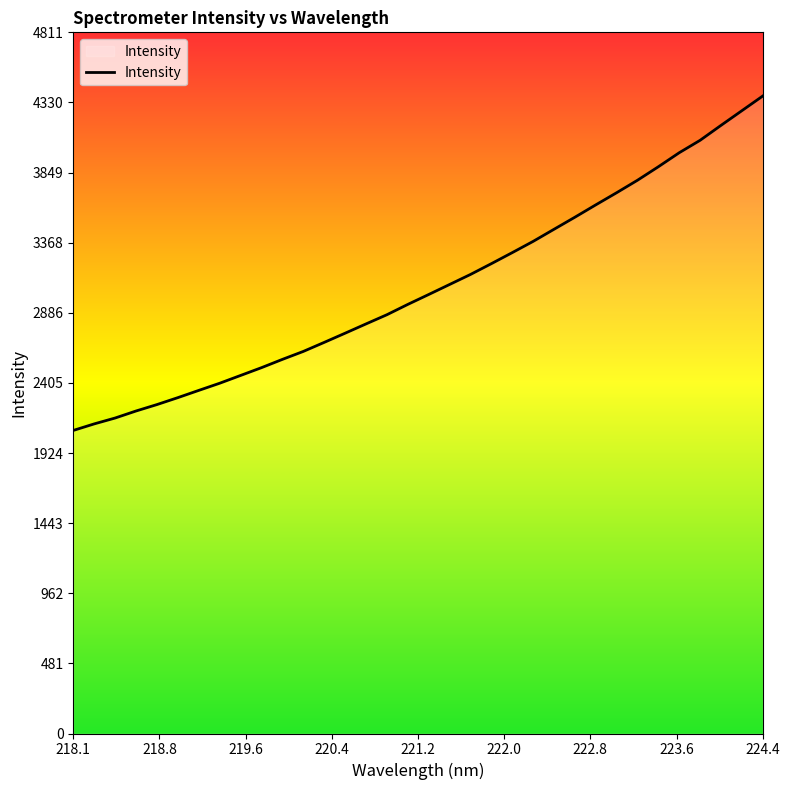

What is the difference between the maximum and minimum values?

2294.4